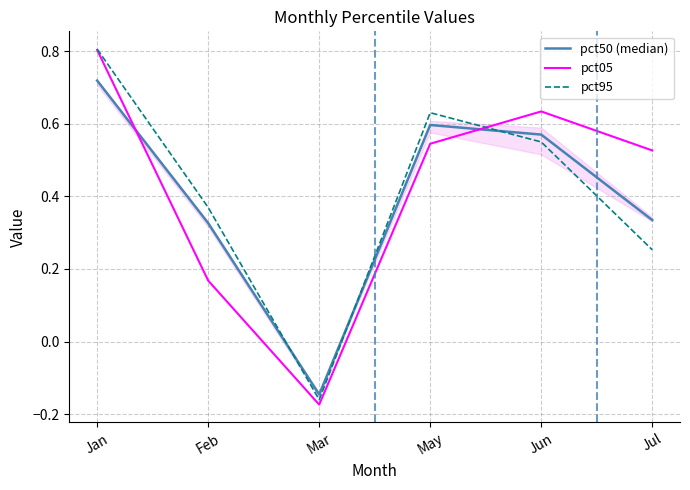

How many positive values does the pct05 series have?

5